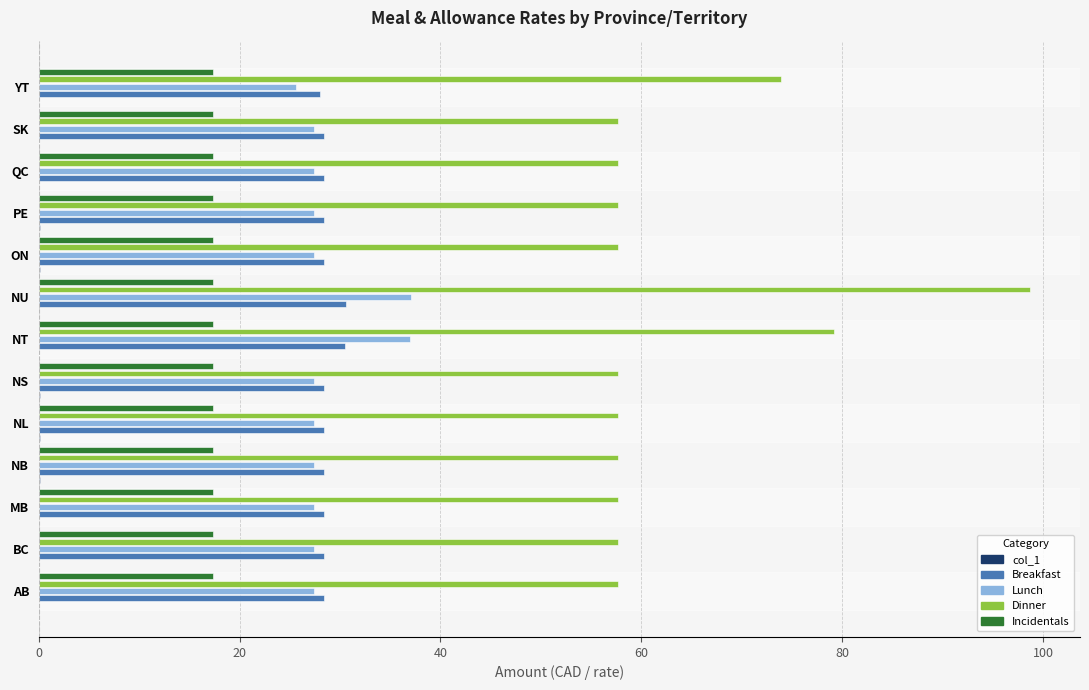

Which series has the widest spread of values?

Dinner